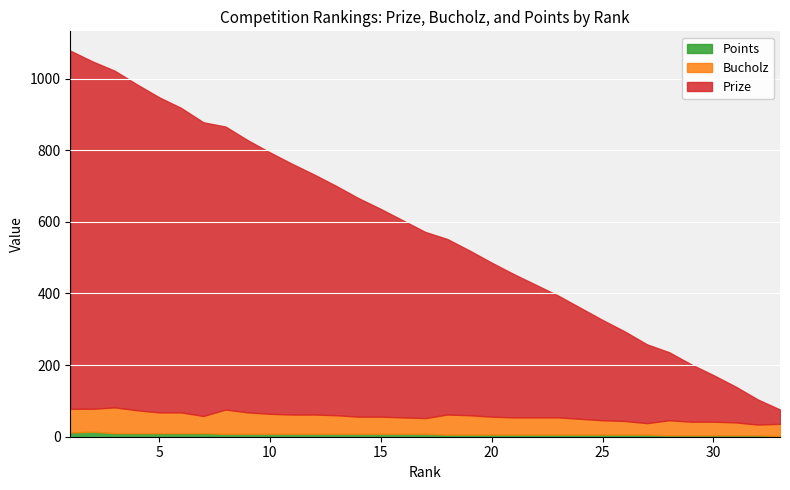

Where is Bucholz nearest to the value 51?

13